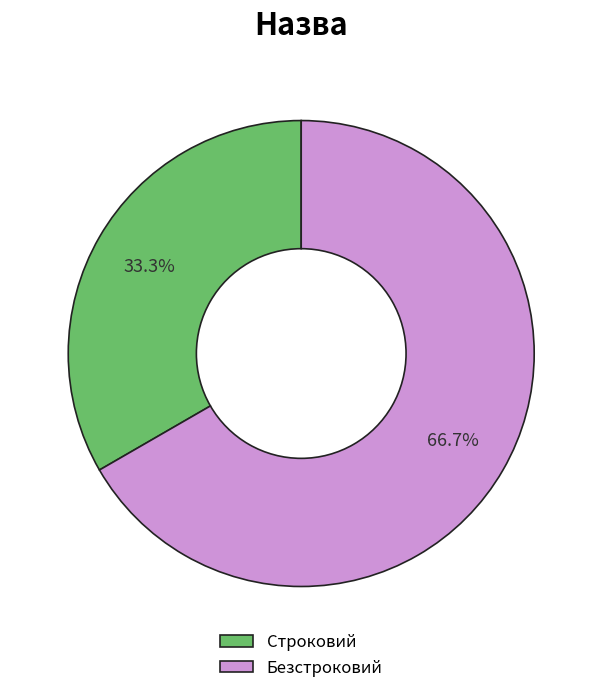

Does Строковий account for over 50% of the chart?

No